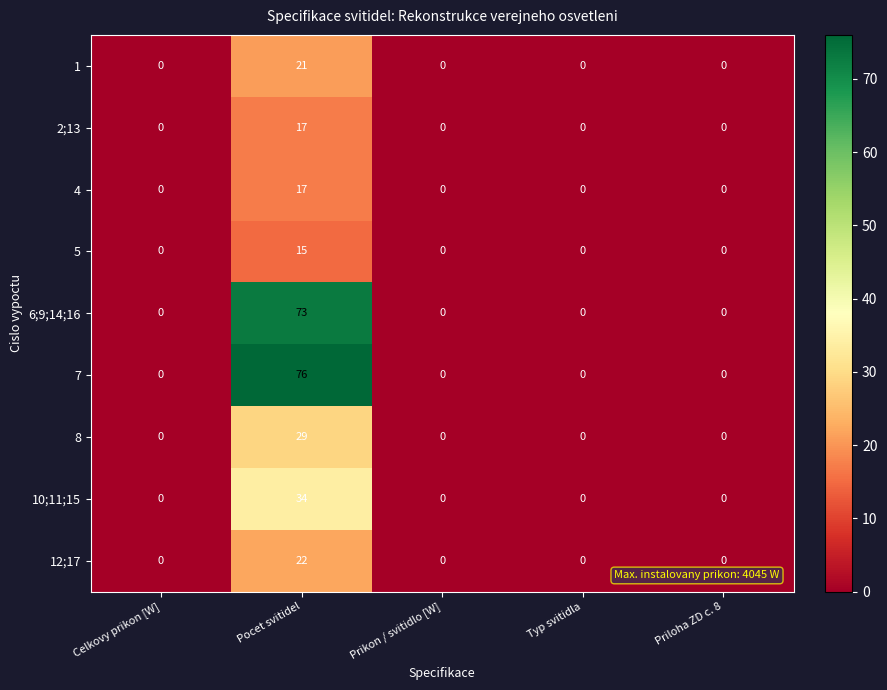

What is the difference between the maximum and minimum values in the 7 series?

76